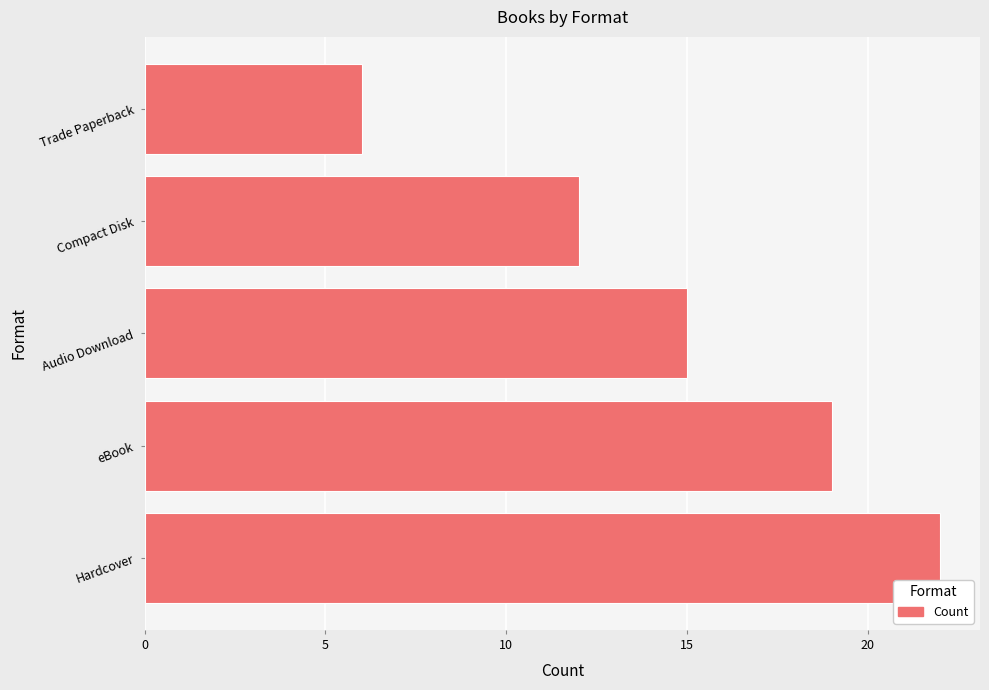

How many categories are shown in the chart?

5